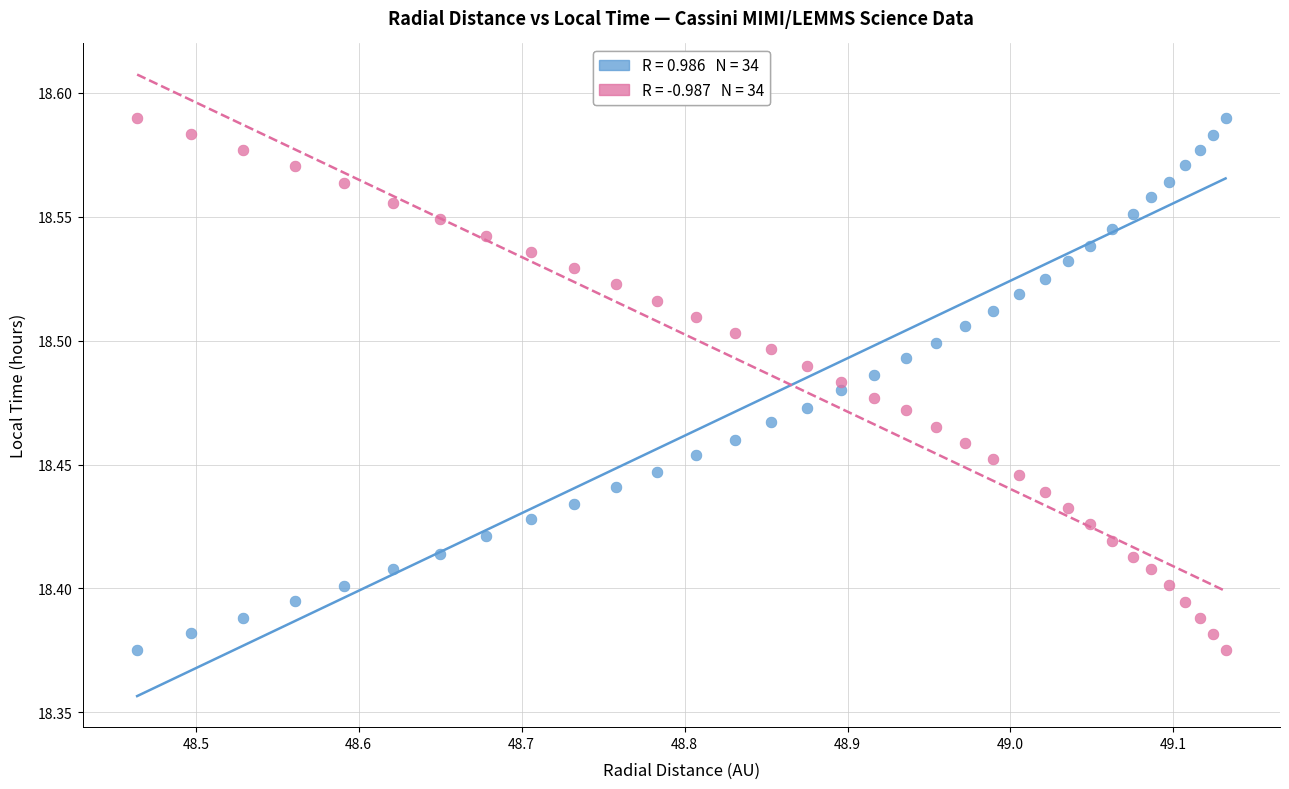

Across all data points, what is the range of X values (max minus min)?

0.7